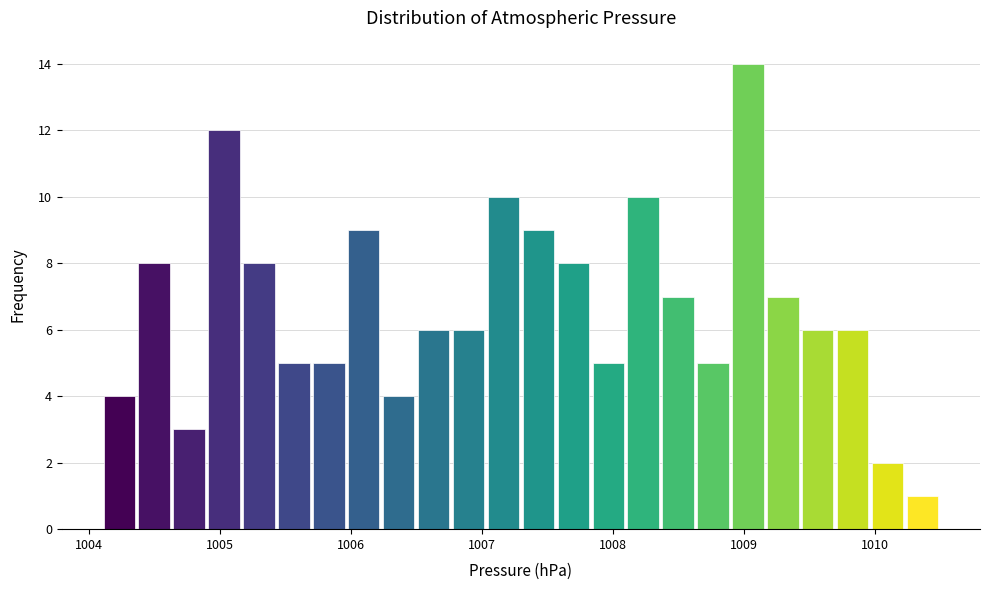

Around what value on the x-axis is the tallest bar? Give the approximate position of its centre, as read against the axis.

1009.0